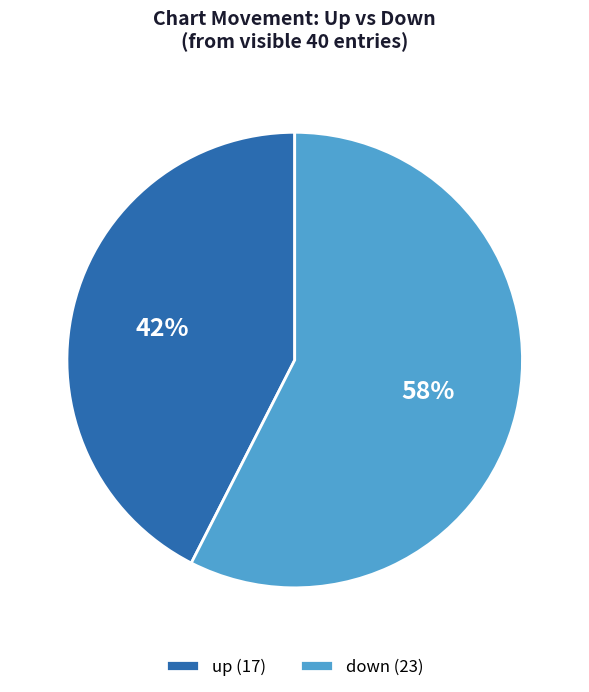

Approximately how many times larger is the value at up compared to down?

0.7